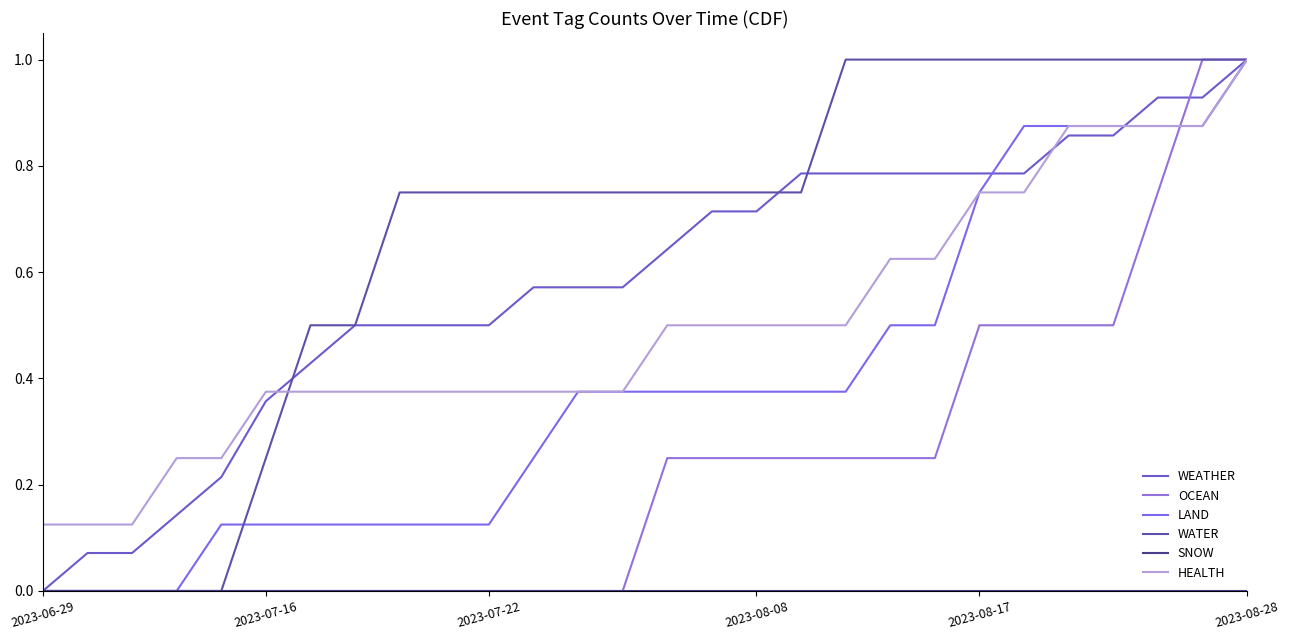

Does the chart display data point markers on the line(s)?

No